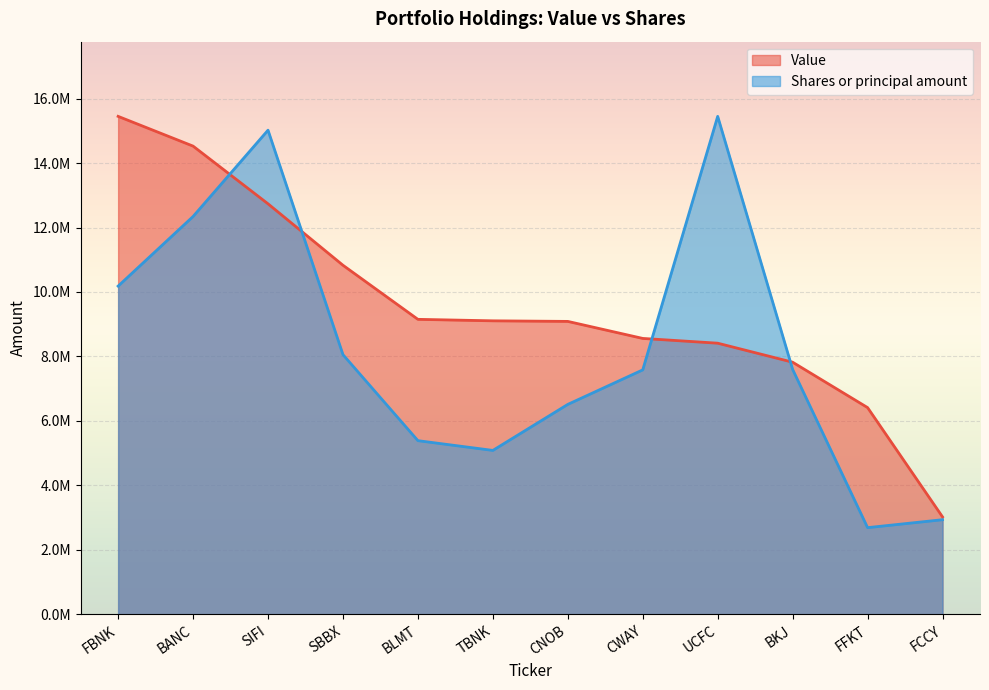

How many interior local peaks does the Shares or principal amount series have?

2